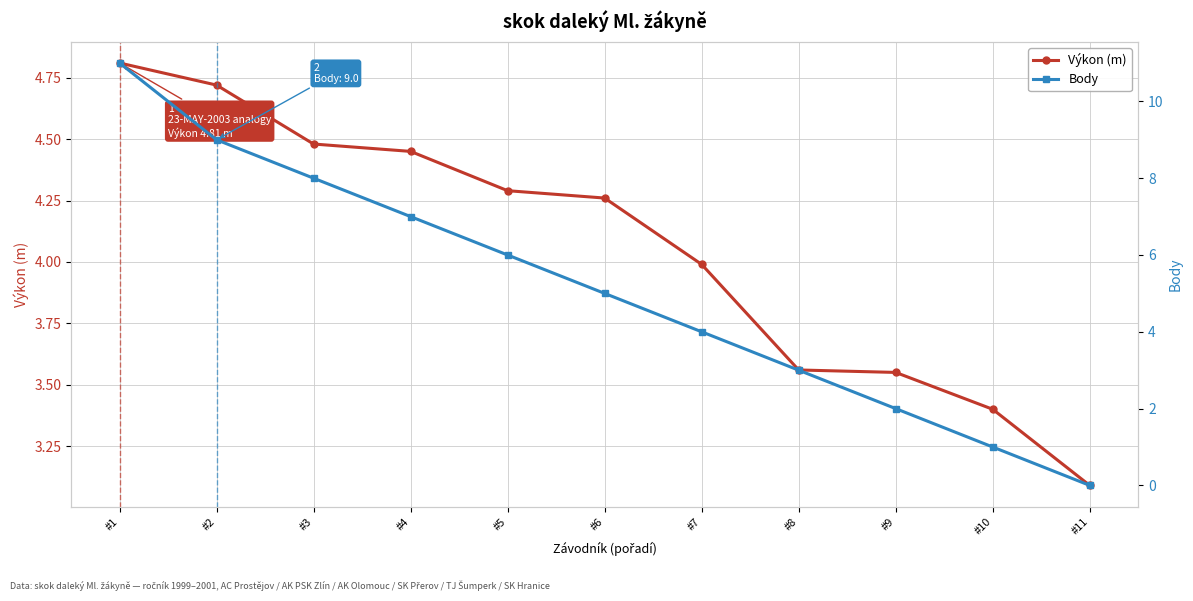

Which category has the highest value in the Body series?

#1